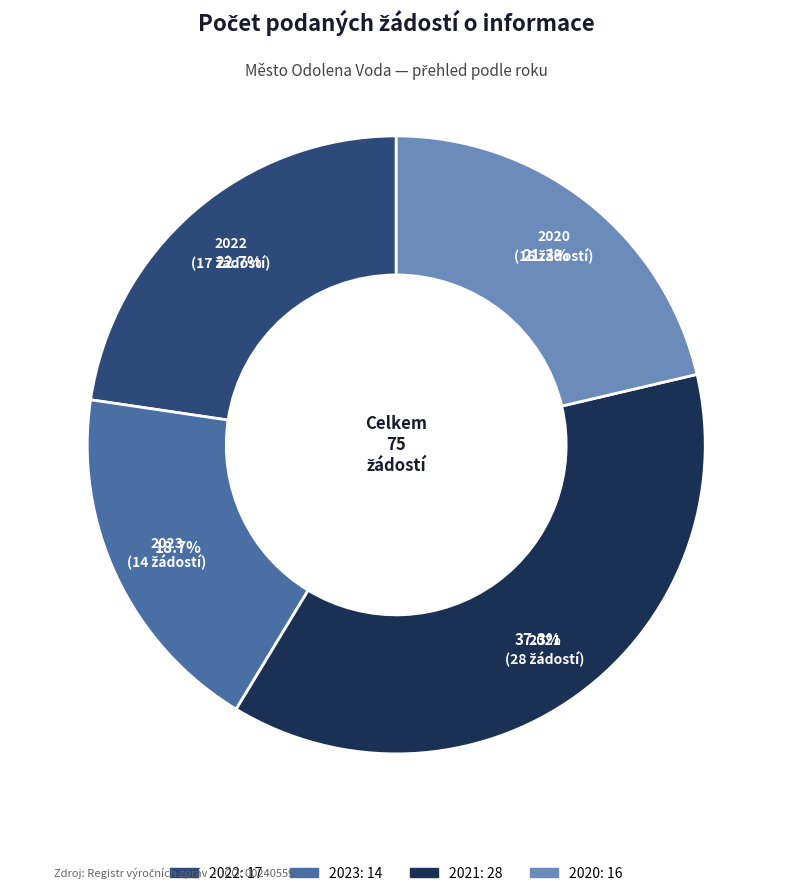

What percentage is the 2020 slice, to the nearest percent?

21%